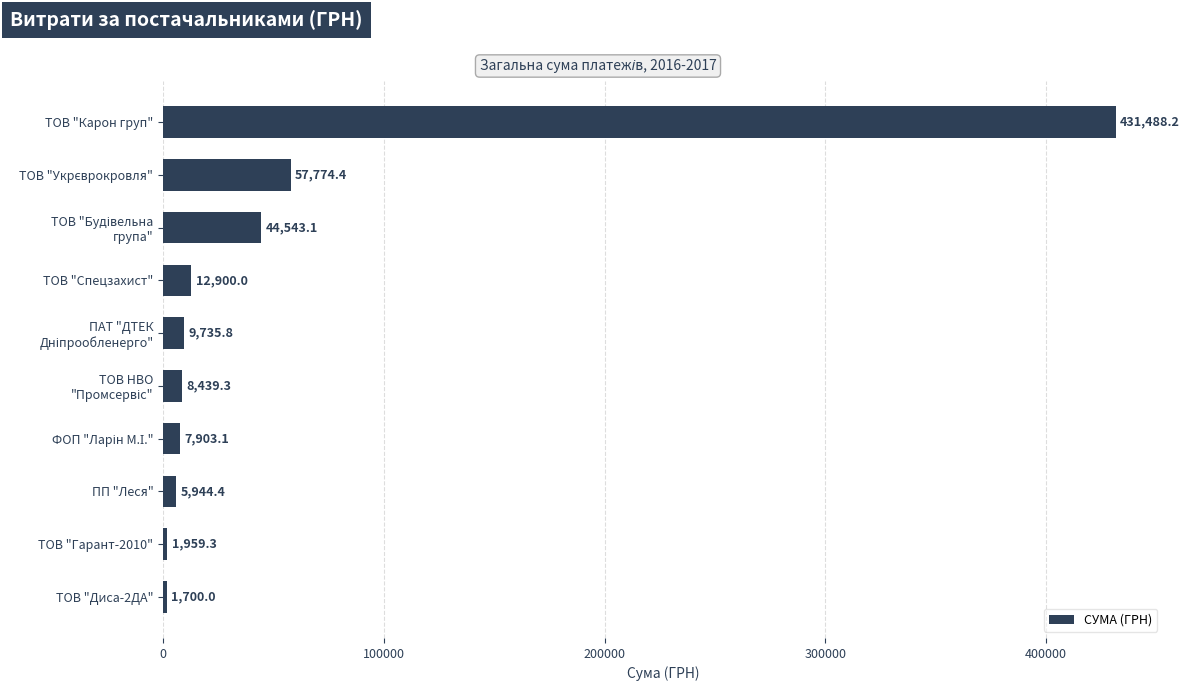

Count the number of data series in this chart.

1